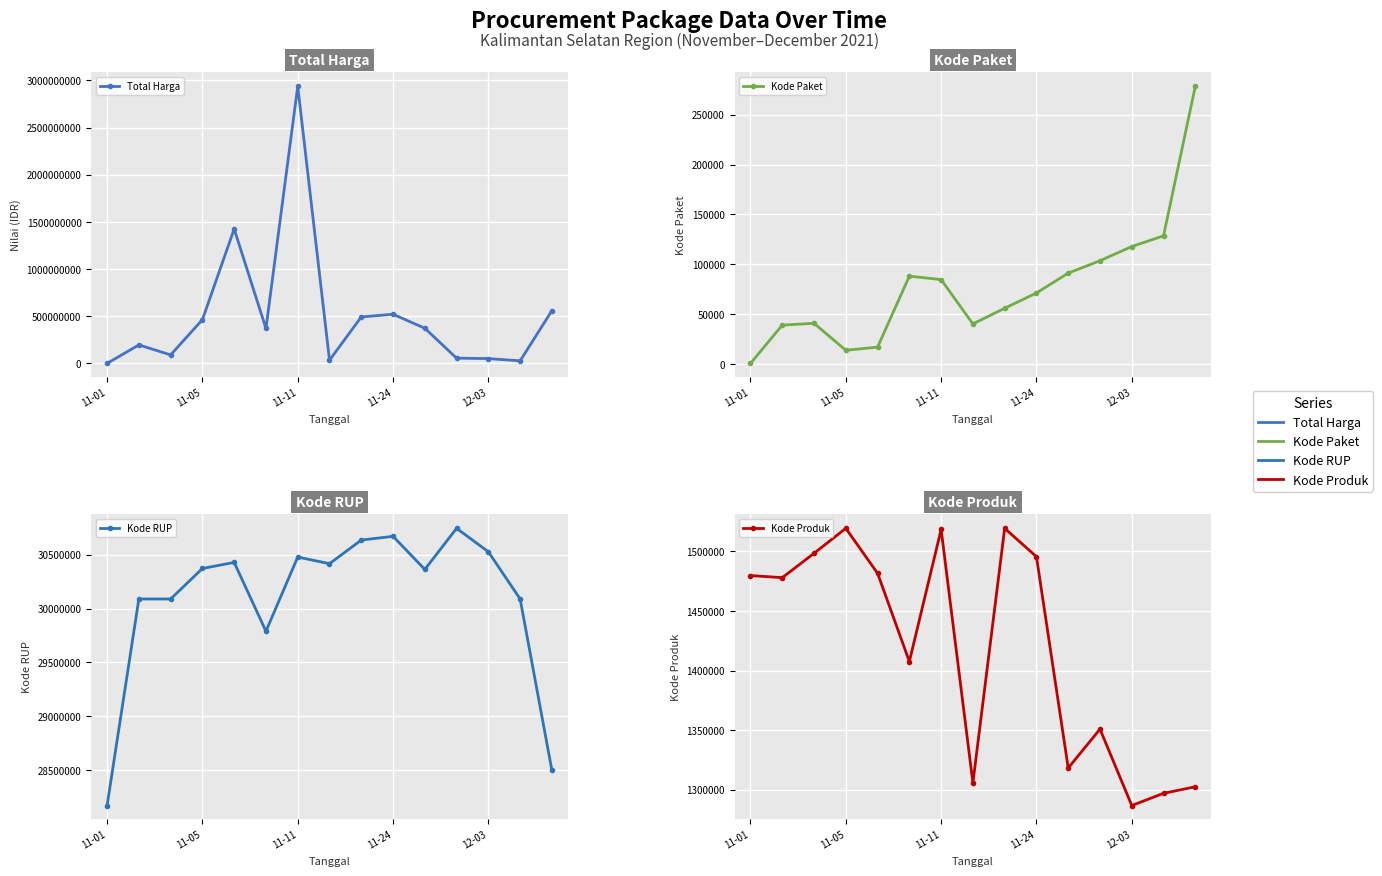

Reading right to left, transcribe all the data shown in this chart.

Total Harga: 559971000	27412000	51601000	56152800	373404000	521459900	493000000	34292000	2938953240	370565300	1425867900	464002100	90672075	196411270	333600
Kode Paket: 278693	128516	117783	103541	91101	71173	55826	40112	84587	88059	16823	13652	40745	38899	464
Kode RUP: 28497118	30089034	30527421	30745112	30363247	30670893	30636058	30416731	30478474	29789498	30428912	30372232	30089034	30089034	28171087
Kode Produk: 1302598	1297110	1286873	1350905	1318333	1495514	1519260	1305852	1518309	1407595	1481562	1519264	1498322	1477921	1479674